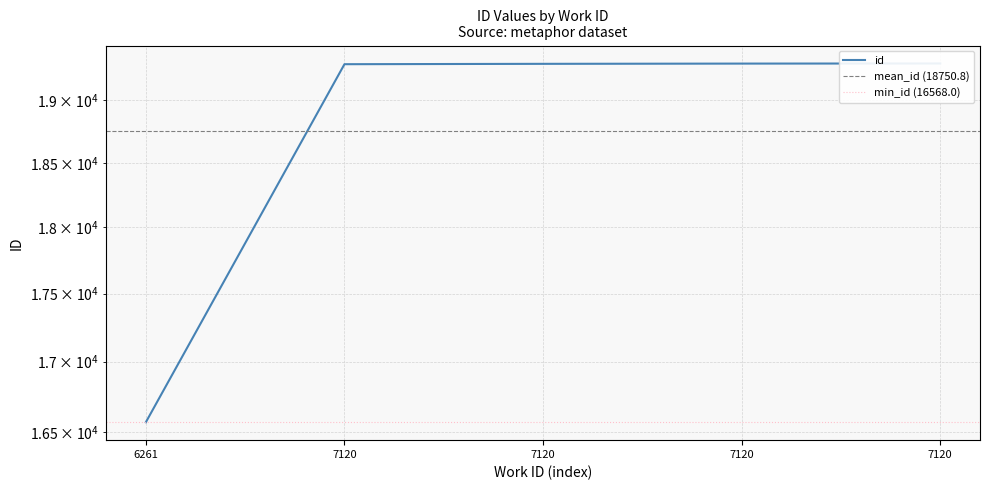

Reading left to right, what are all the values shown in this chart?

6261=16568	7120=19293	7120=19296	7120=19298	7120=19299